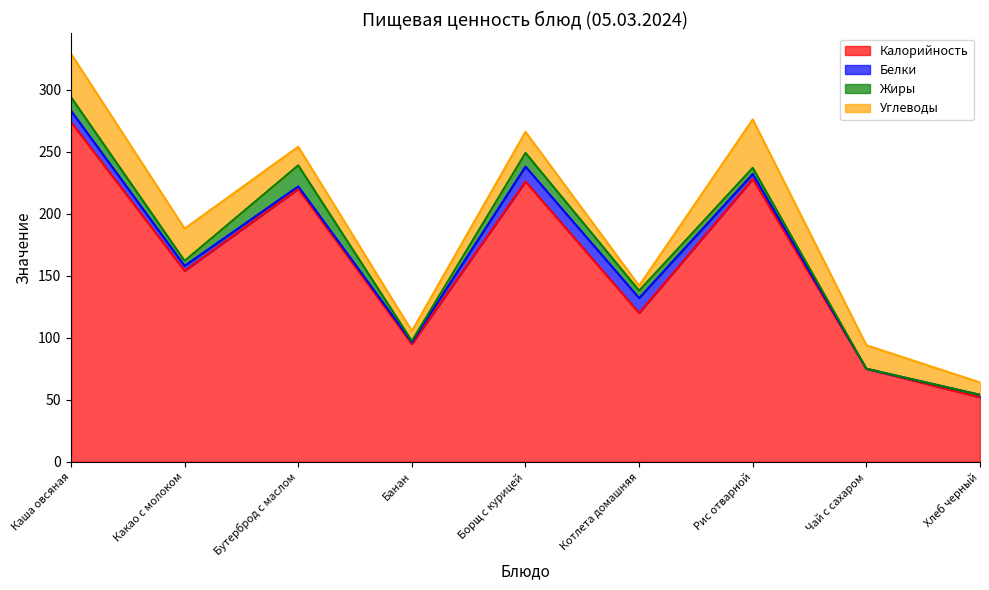

What is the value of the Белки point at the 1st from the left?

9.0